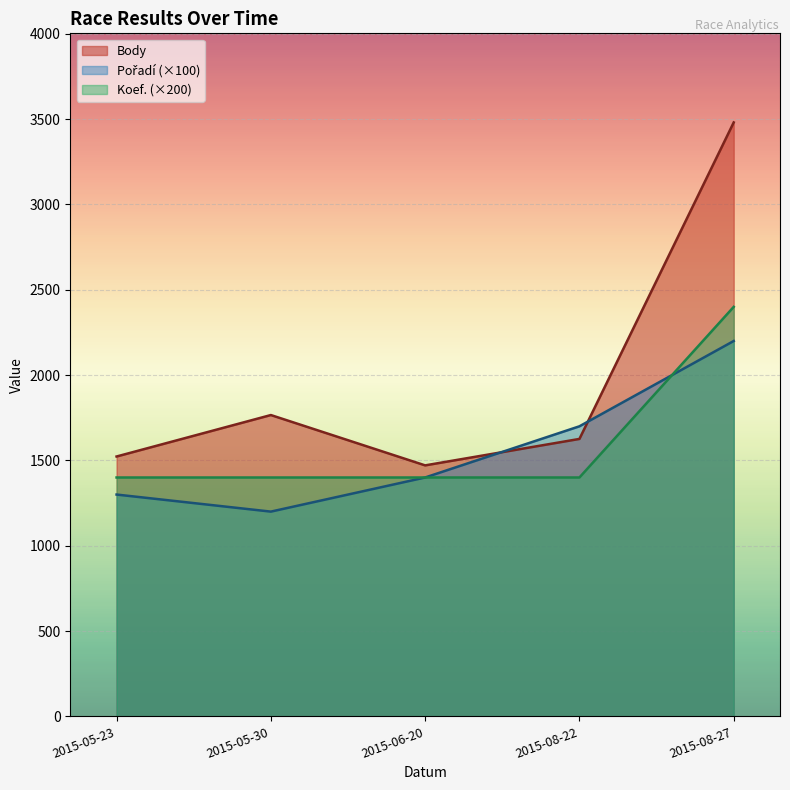

How many lines are shown in the chart?

3